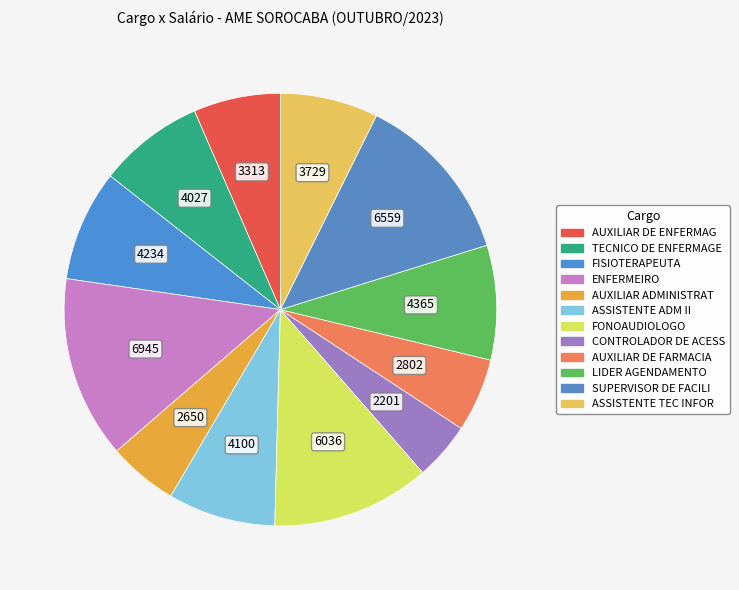

What is the largest slice in the pie chart?

ENFERMEIRO